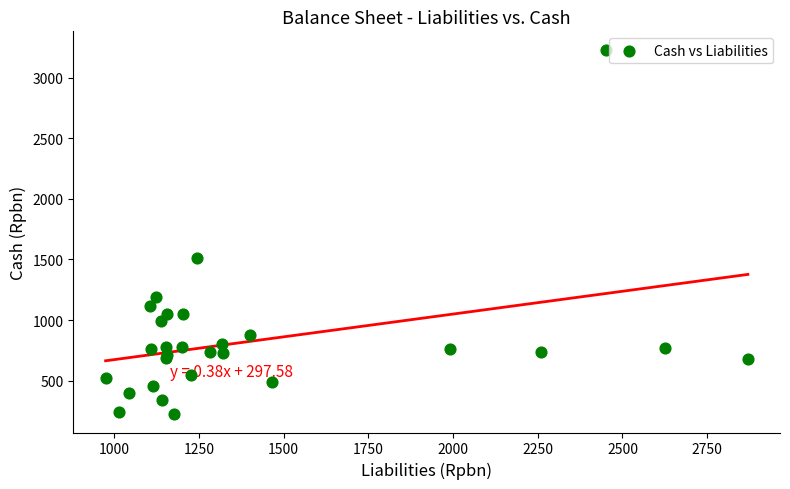

What Y value in the scatter plot is closest to 1727?

1512